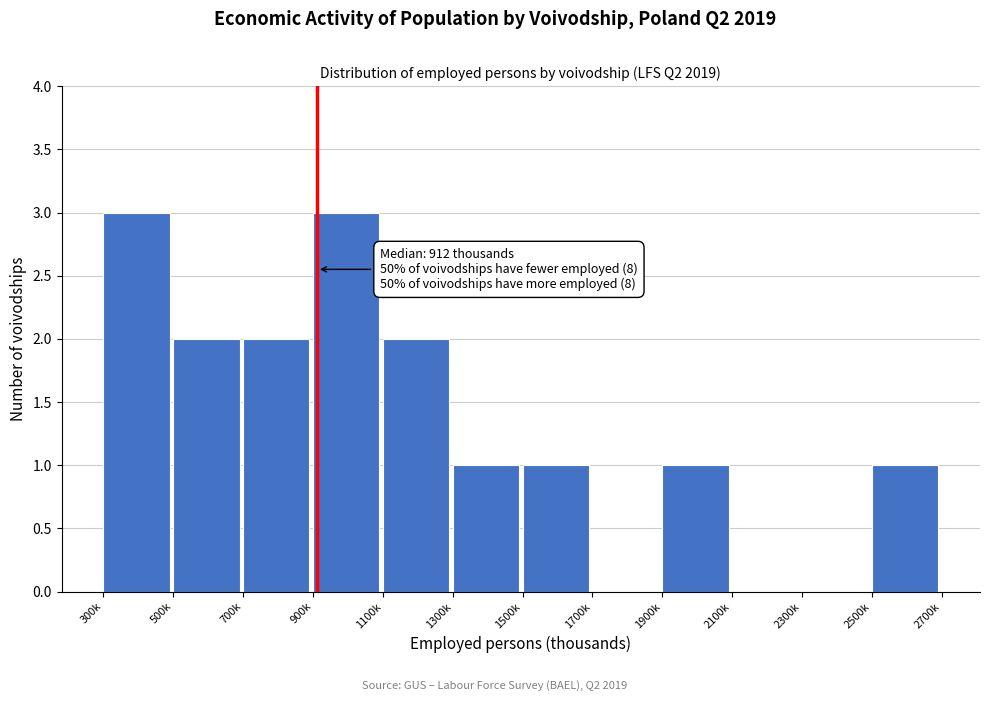

Reading right to left, extract all data points from this chart.

2500k=1	2300k=0	2100k=0	1900k=1	1700k=0	1500k=1	1300k=1	1100k=2	900k=3	700k=2	500k=2	300k=3